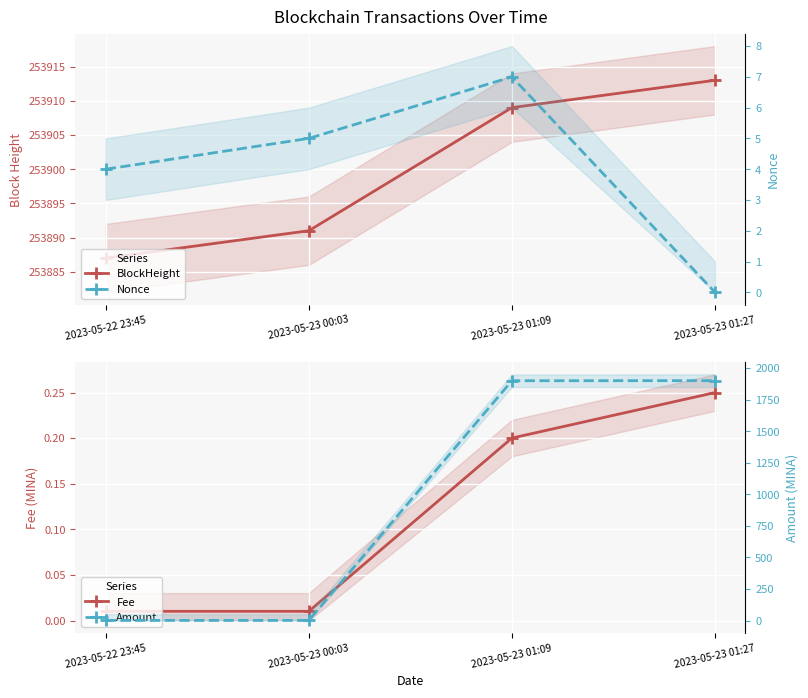

Is it true that Fee equals 0.0 at 2023-05-22 23:45?

False